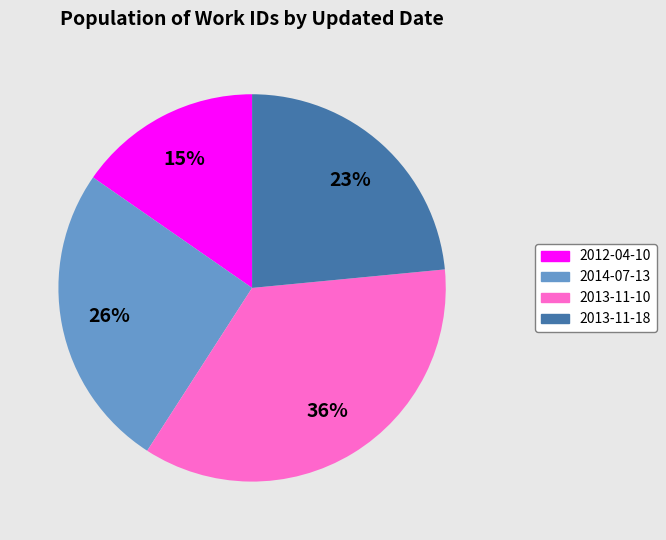

How many slices are in this pie chart?

4